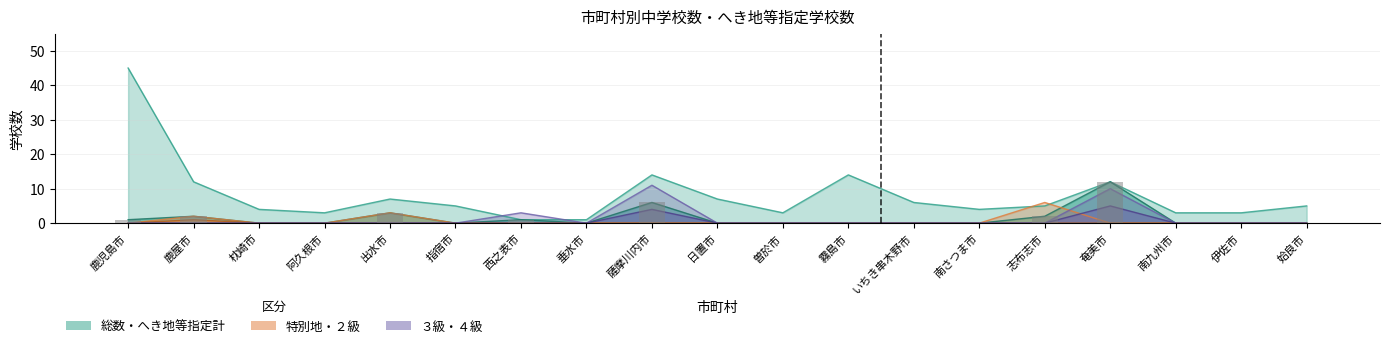

At which category is the sum across all series the highest?

鹿児島市